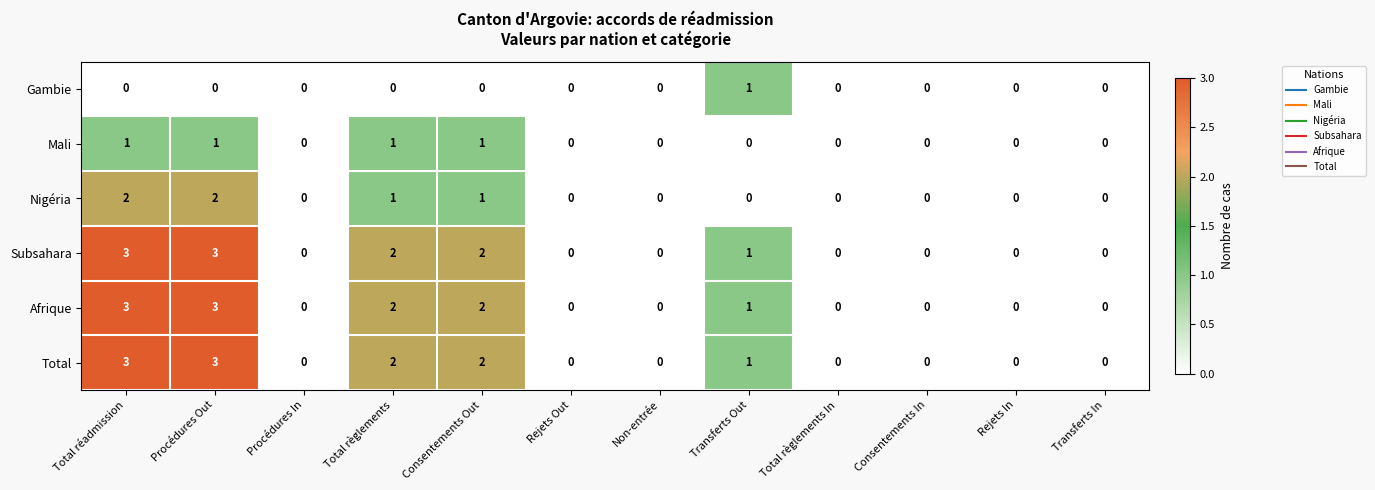

Count the Total values in the range 0 to 2.

10